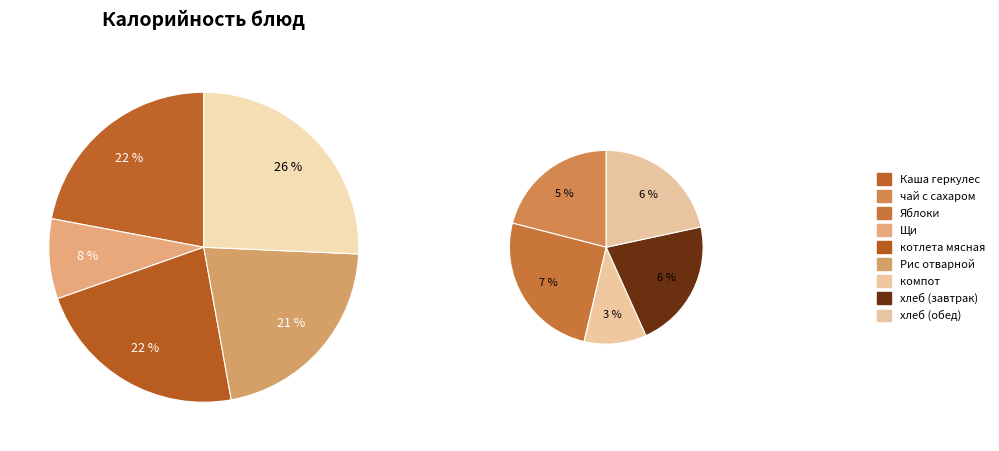

What portion of the pie excludes хлеб (завтрак)?

94.4%